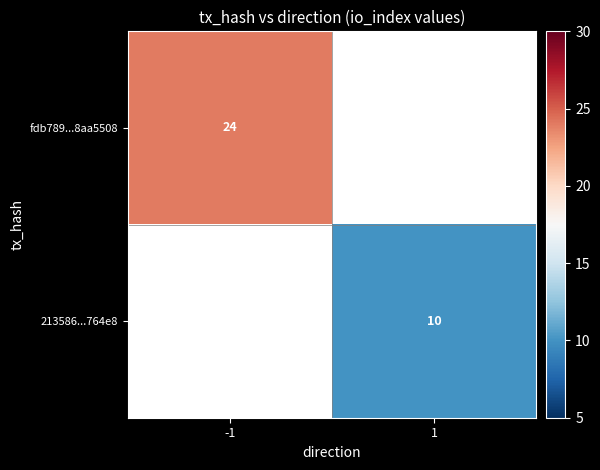

Is it true that fdb789...8aa5508 equals 43 at -1?

False